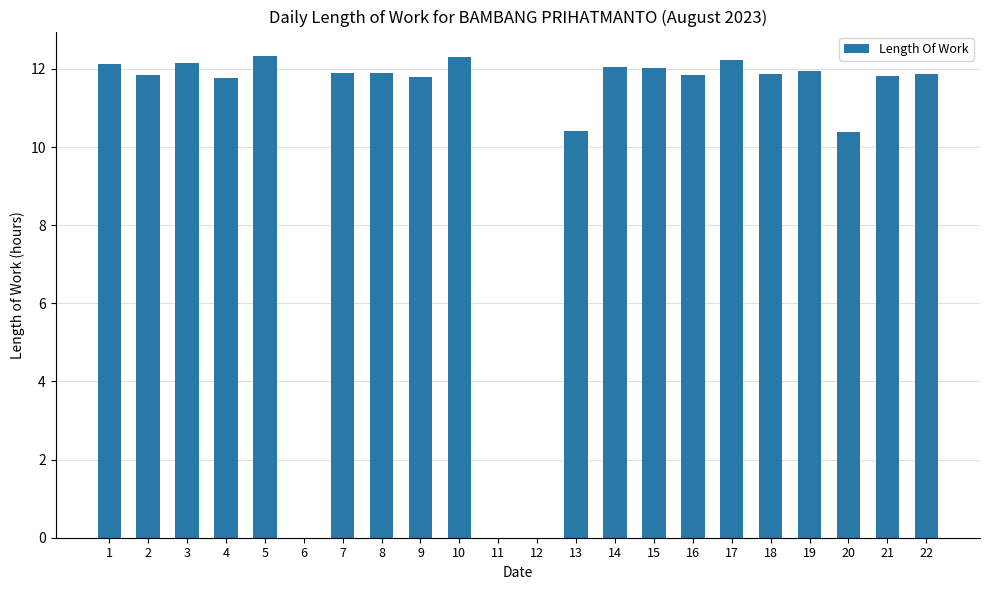

What is the average value?

10.2